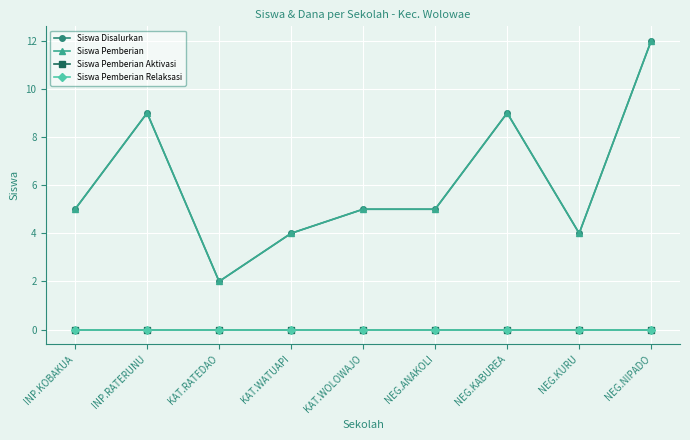

What is the sum of the Siswa Disalurkan values at NEG.KABUREA and NEG.ANAKOLI?

14